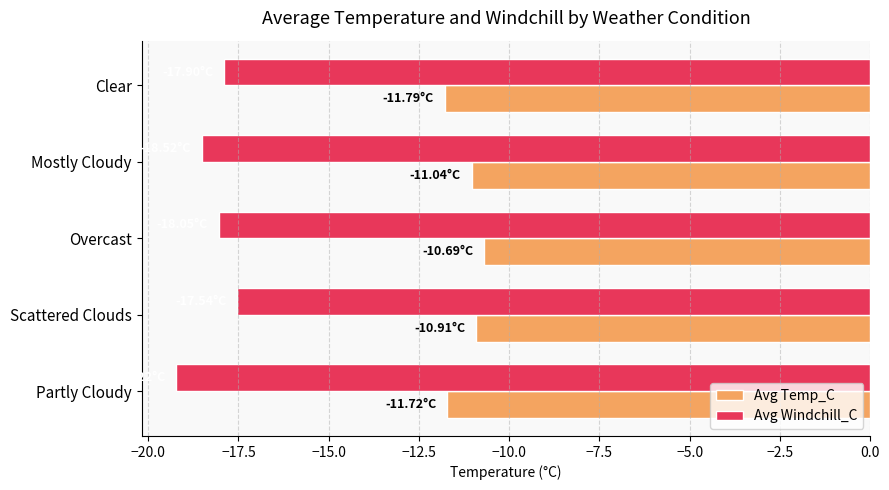

What is the difference between the second highest and minimum values in the Avg Windchill_C series?

1.3